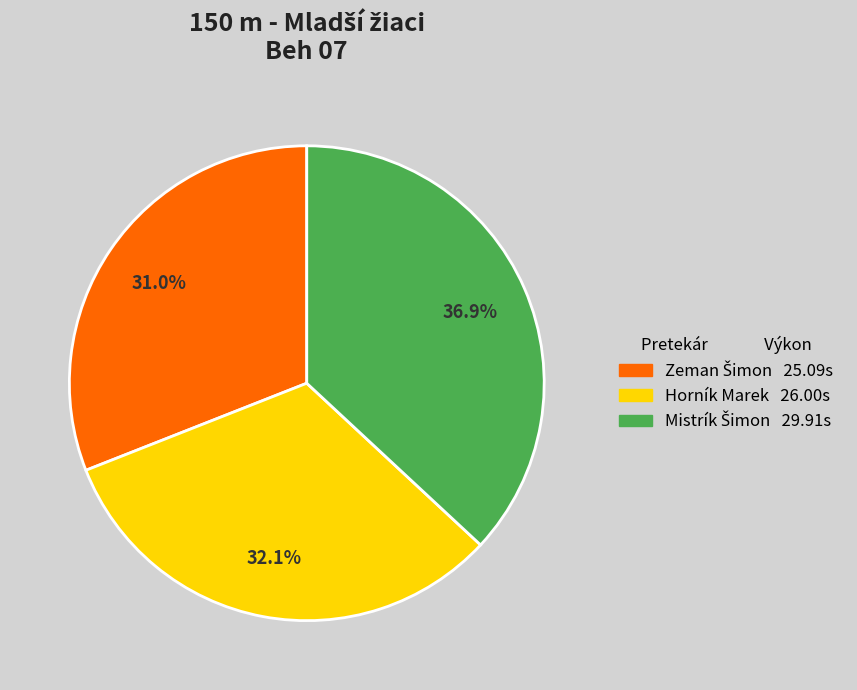

How much of the chart is everything except Horník Marek?

67.9%